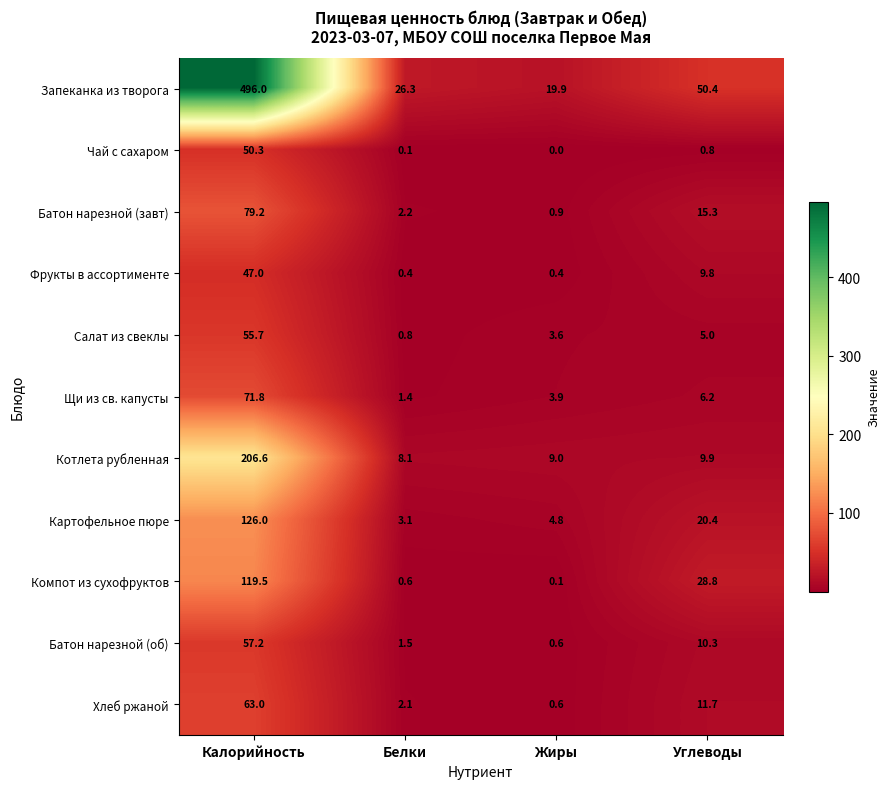

True or false: Батон нарезной (об) has a value of 1.1 at Жиры.

False